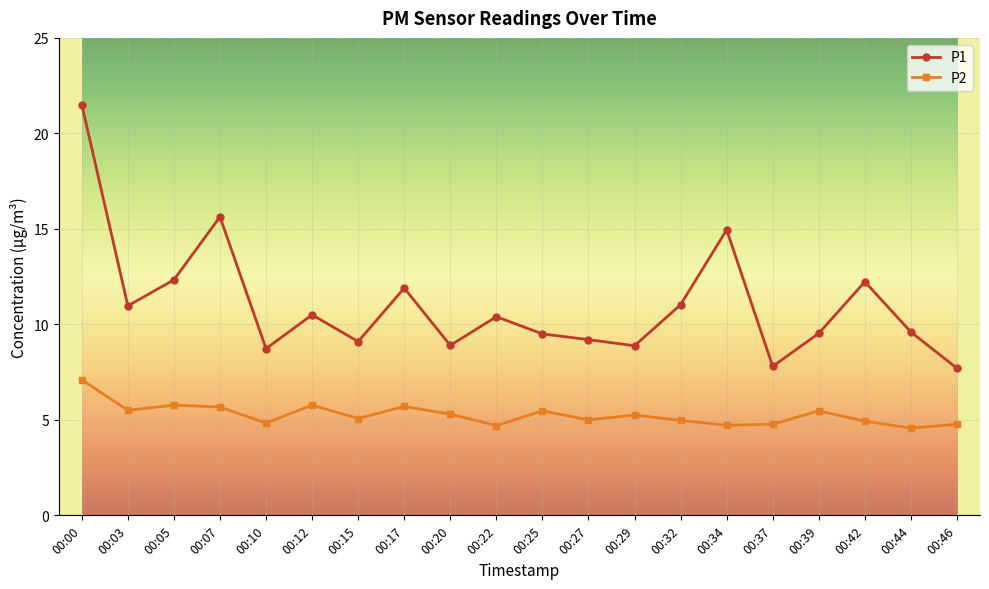

Between 00:05 and 00:27, which series saw the biggest shift?

P1